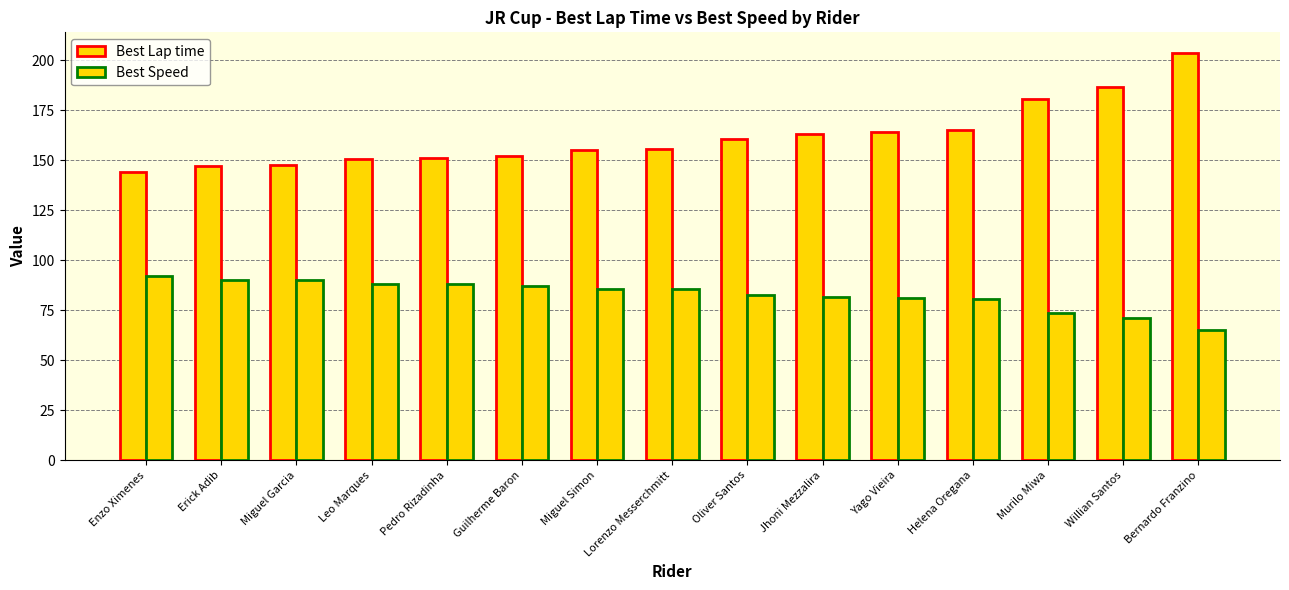

Reading left to right, what are all the values shown in this chart?

Best Lap time: 144.3	147.2	147.6	150.6	151.0	152.2	155.2	155.5	160.8	163.1	164.0	165.1	180.9	186.8	203.8
Best Speed: 92.2	90.4	90.2	88.4	88.1	87.4	85.7	85.5	82.7	81.5	81.1	80.6	73.5	71.2	65.3